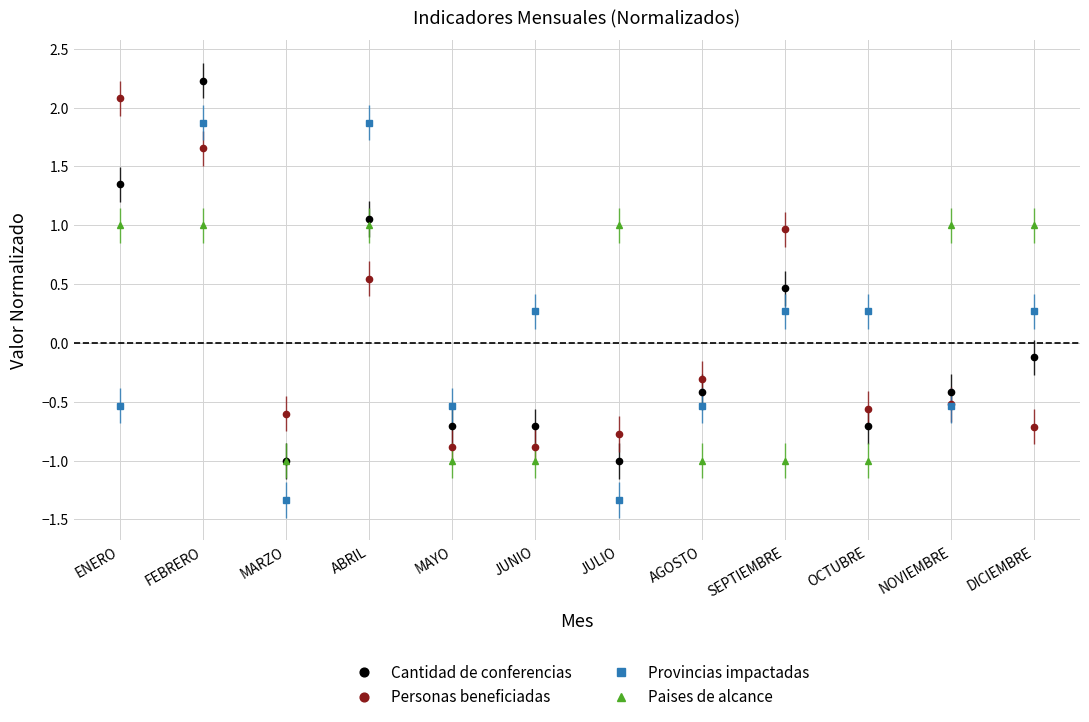

Rank the categories by Personas beneficiadas value from lowest to highest.

MAYO, JUNIO, JULIO, DICIEMBRE, MARZO, OCTUBRE, NOVIEMBRE, AGOSTO, ABRIL, SEPTIEMBRE, FEBRERO, ENERO